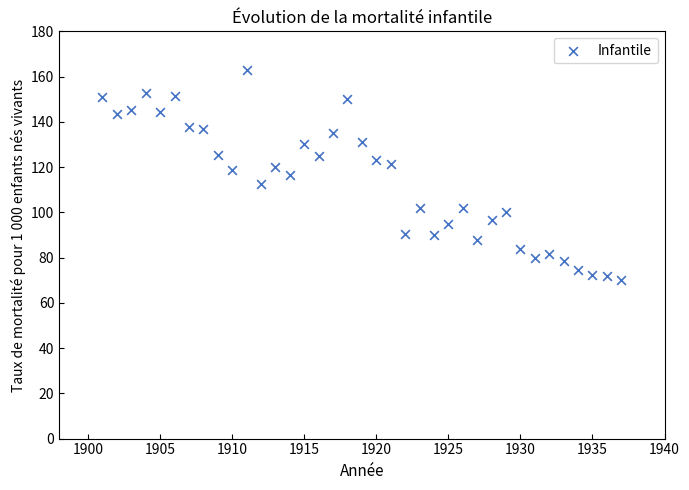

What is the range of X values (max minus min)?

36.0